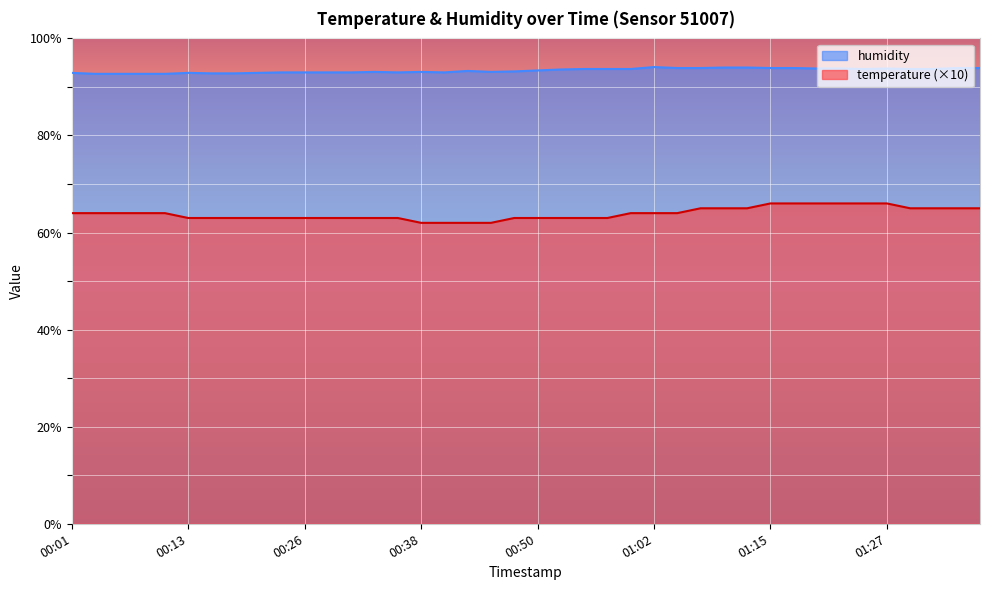

Between 00:01 and 01:02, which series saw the biggest shift?

humidity